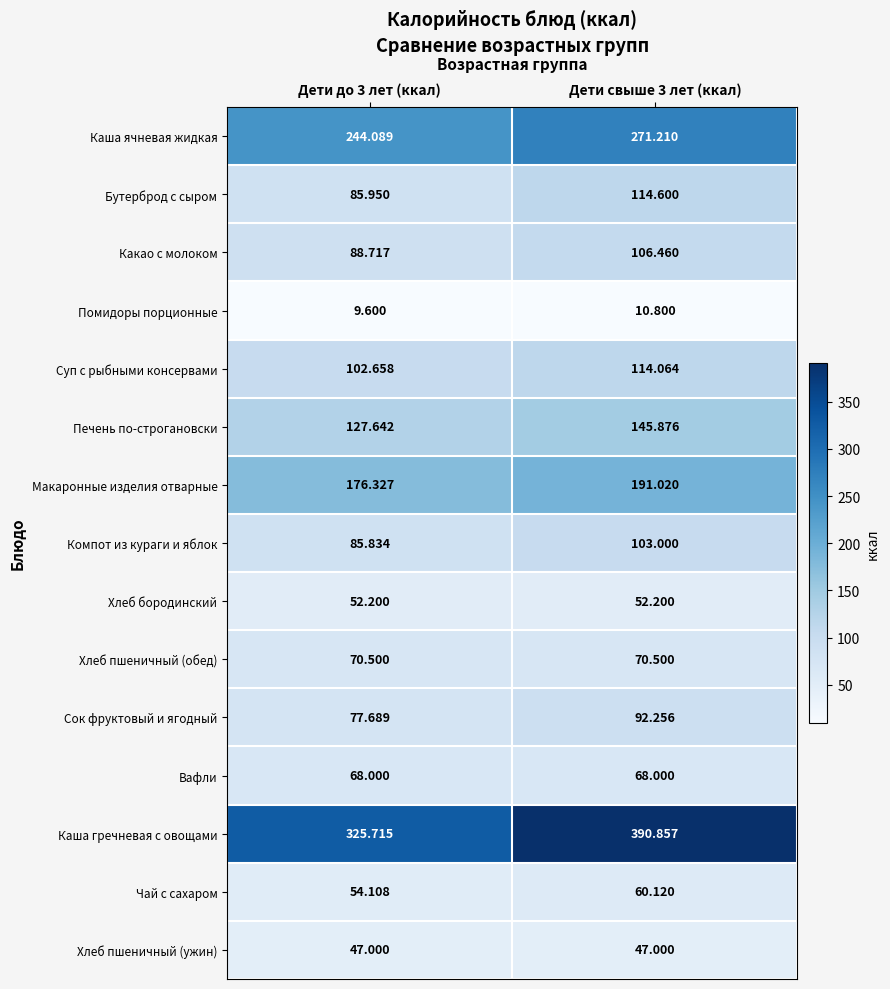

Rank the series by their maximum value, from highest to lowest.

Каша гречневая с овощами, Каша ячневая жидкая, Макаронные изделия отварные, Печень по-строгановски, Бутерброд с сыром, Суп с рыбными консервами, Какао с молоком, Компот из кураги и яблок, Сок фруктовый и ягодный, Хлеб пшеничный (обед), Вафли, Чай с сахаром, Хлеб бородинский, Хлеб пшеничный (ужин), Помидоры порционные